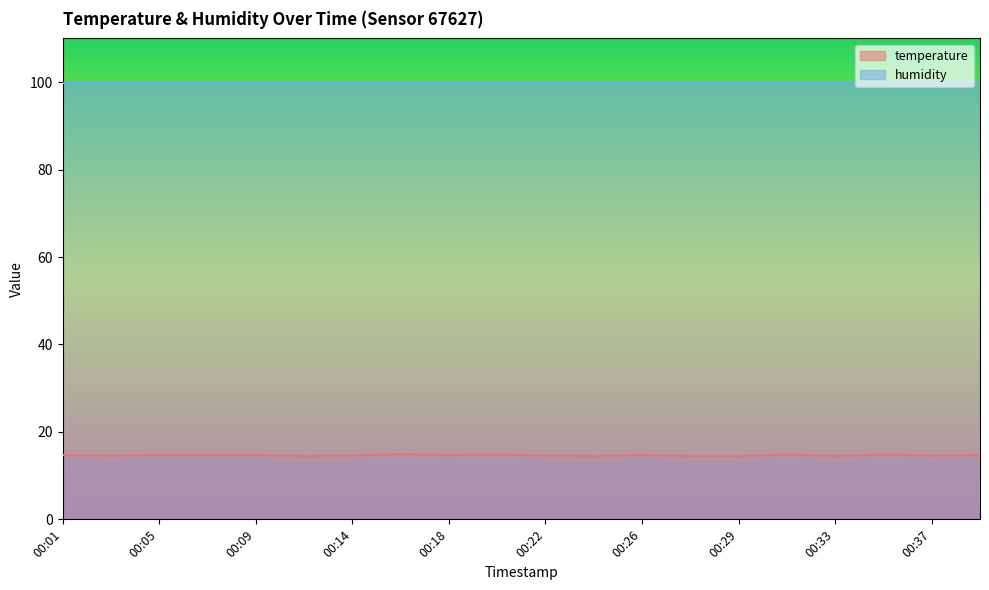

What is the sum of all values?

293.1